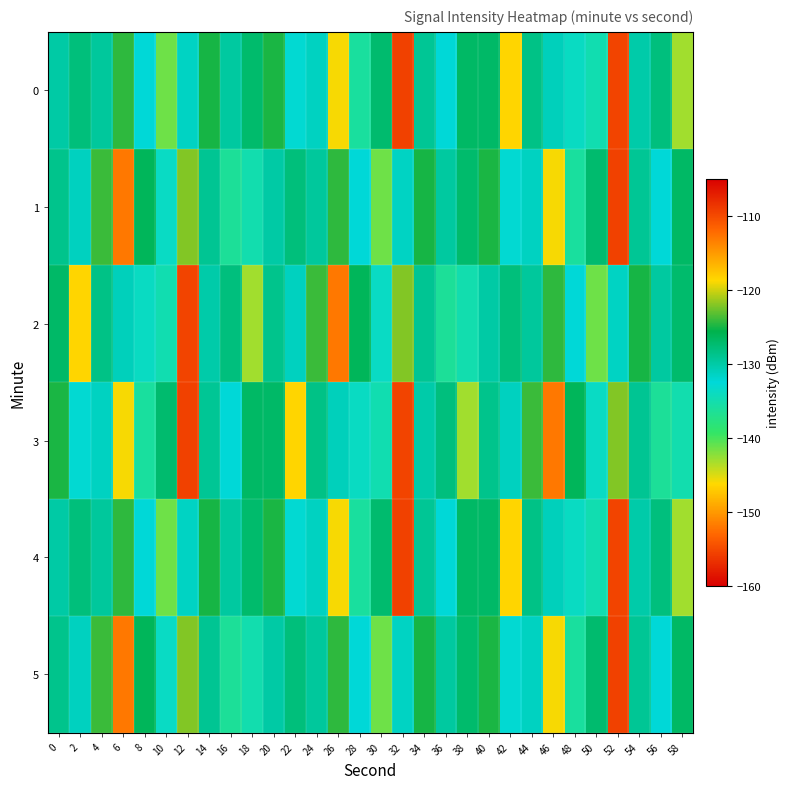

What is the maximum value shown in the chart?

-109.6